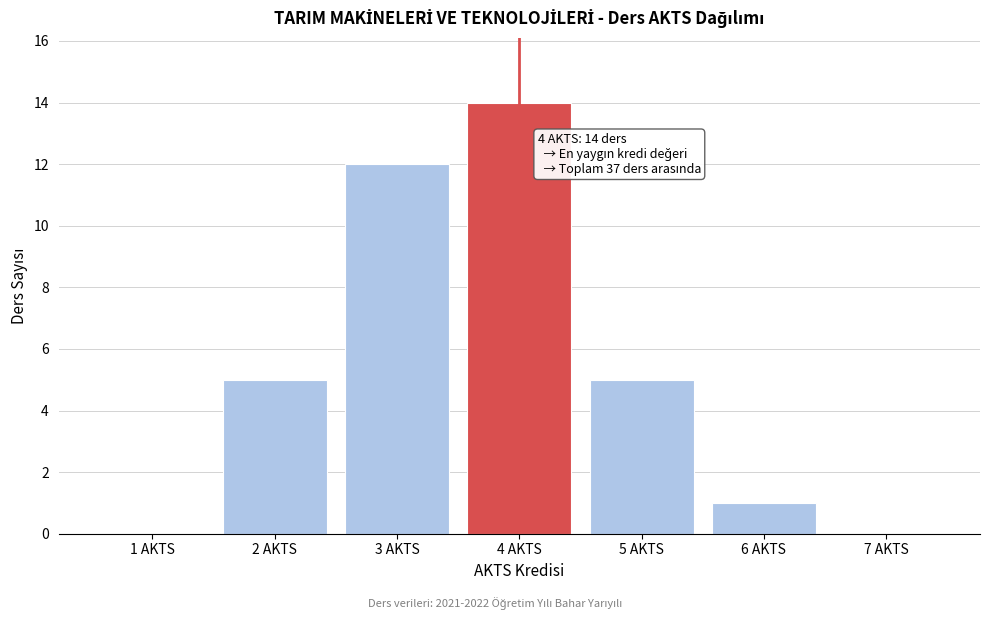

Reading right to left, transcribe all the data shown in this chart.

7 AKTS=0	6 AKTS=1	5 AKTS=5	4 AKTS=14	3 AKTS=12	2 AKTS=5	1 AKTS=0